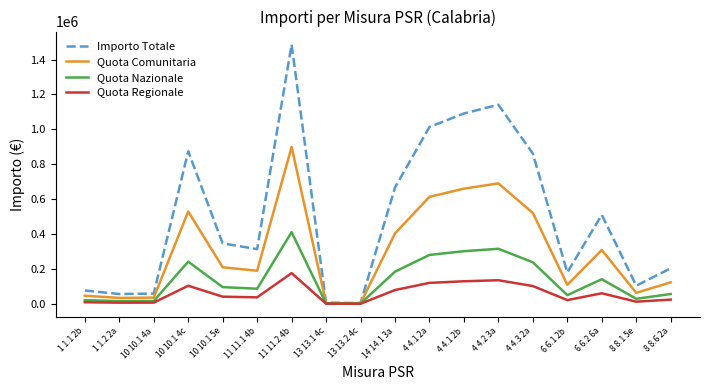

What is the greatest value displayed?

1485958.4